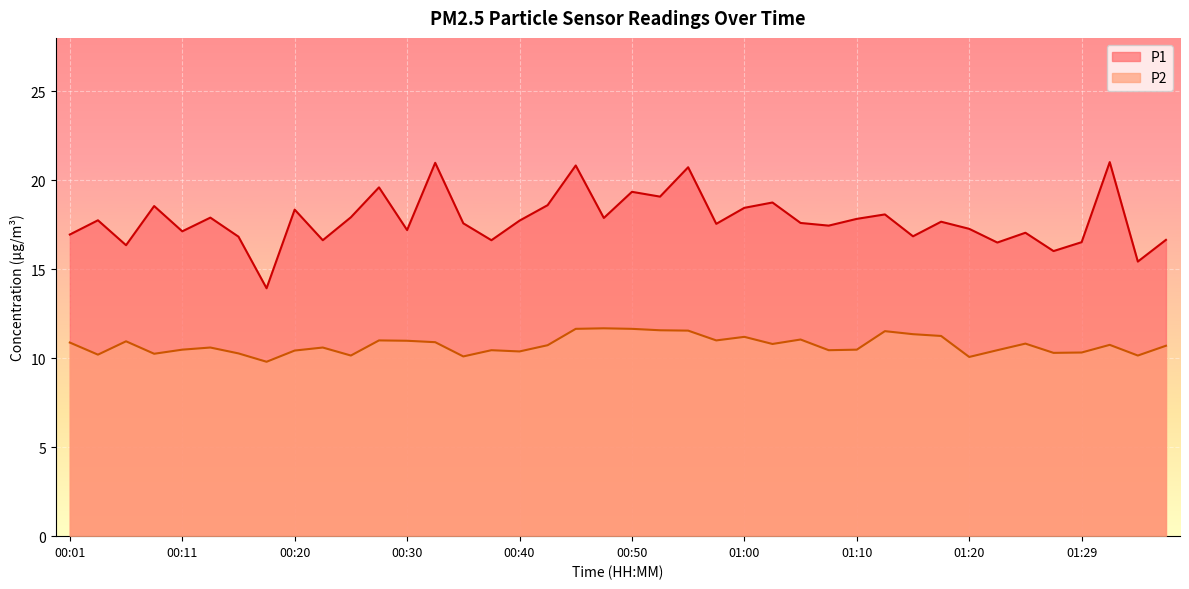

Rank the series by their average value, from highest to lowest.

P1, P2